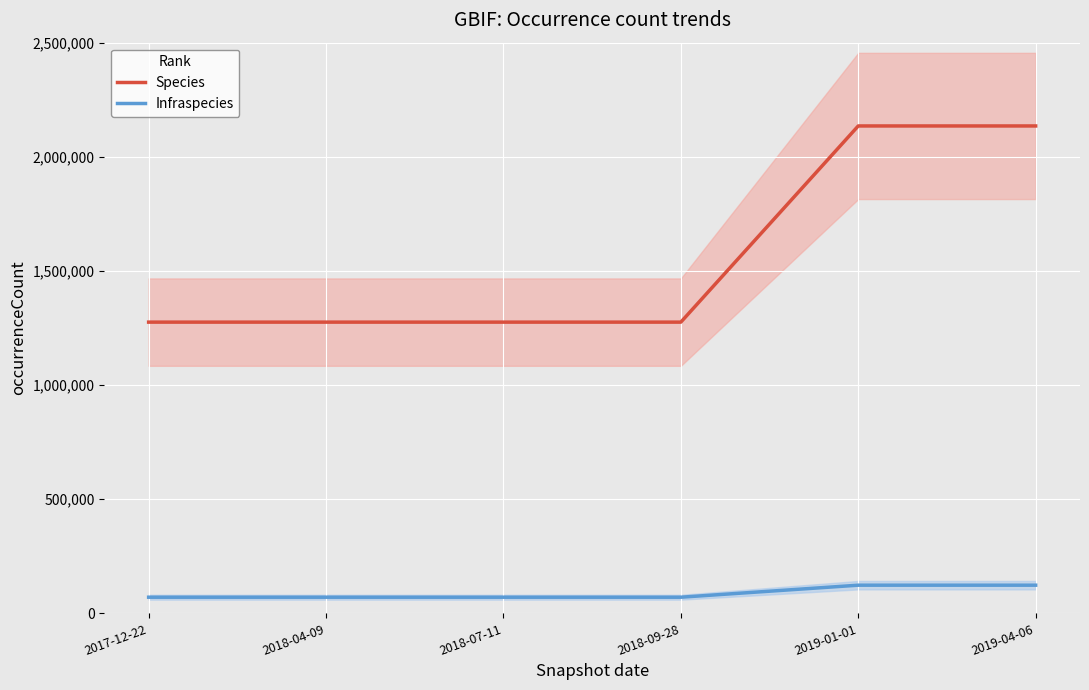

Is it true that Species equals 3765159 at 2019-04-06?

False